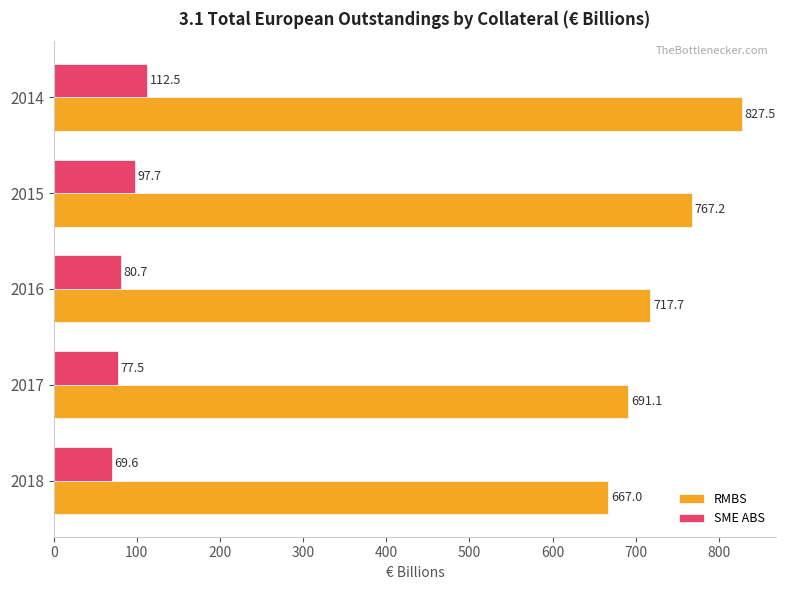

What is the maximum value shown in the chart?

827.5